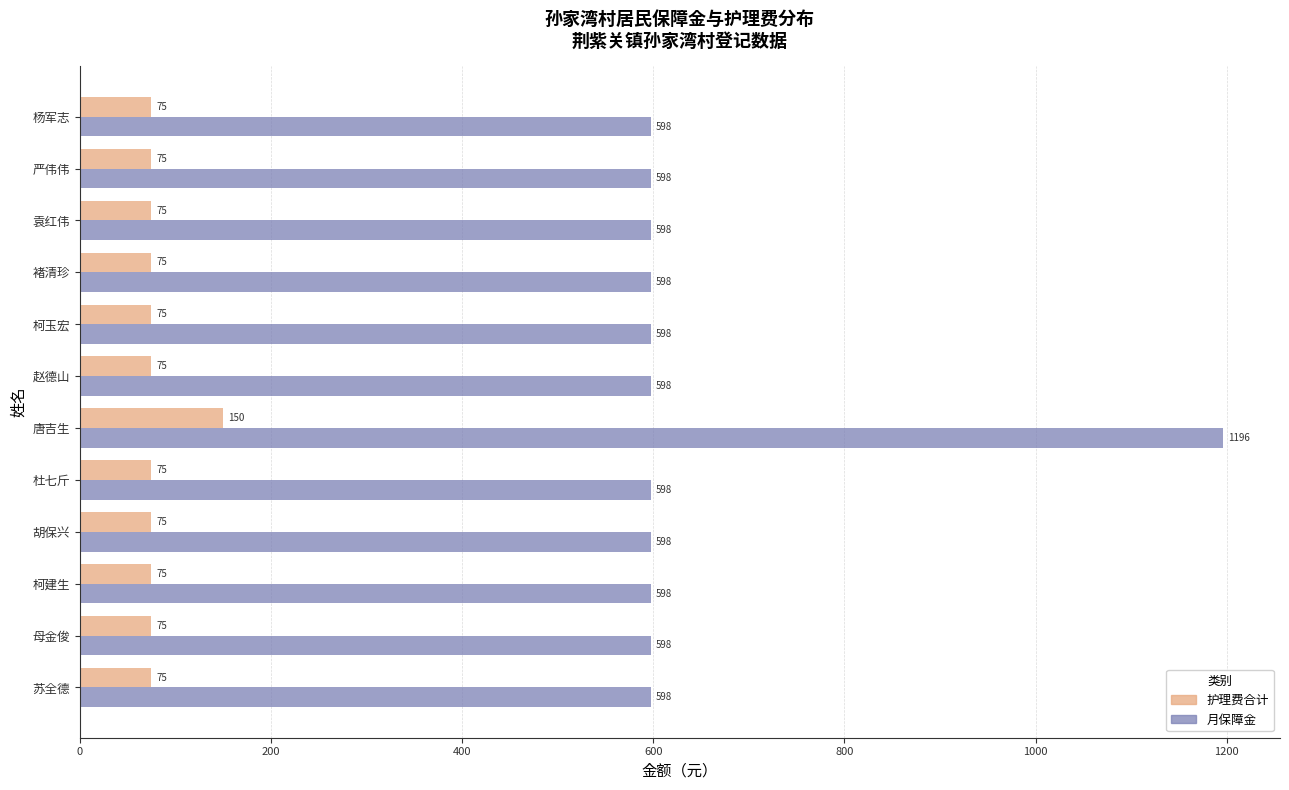

What value does the 护理费合计 series have at 杨军志?

75